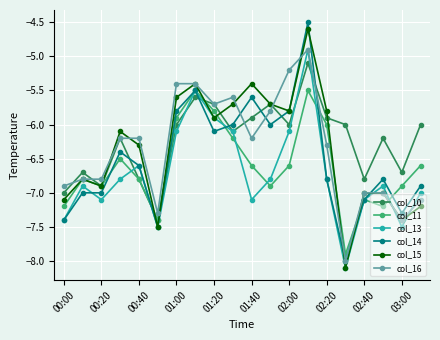

How many categories are shown in the chart?

20